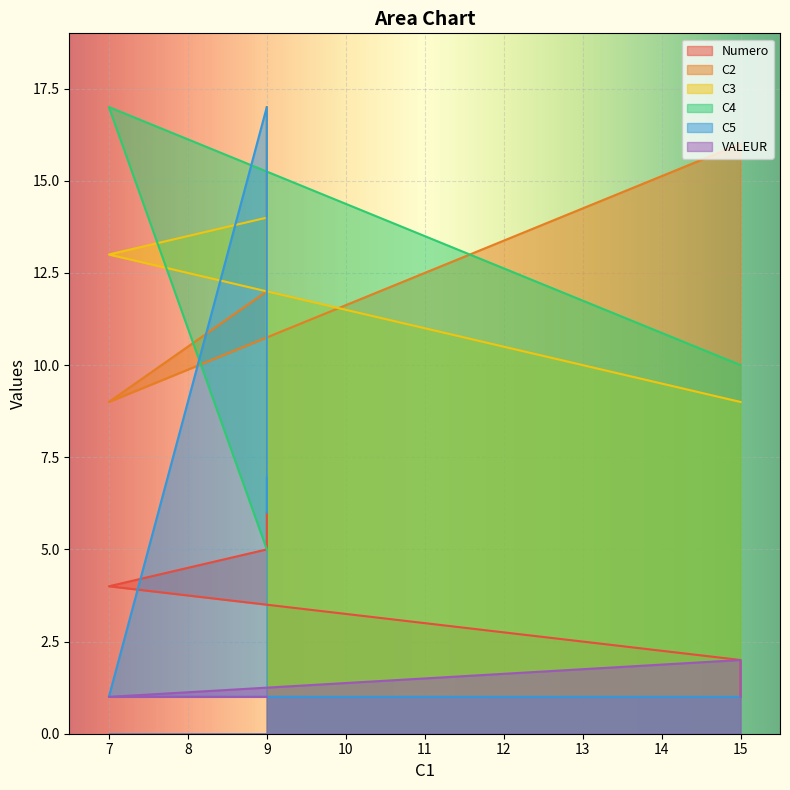

Where is the first local maximum for C5?

9